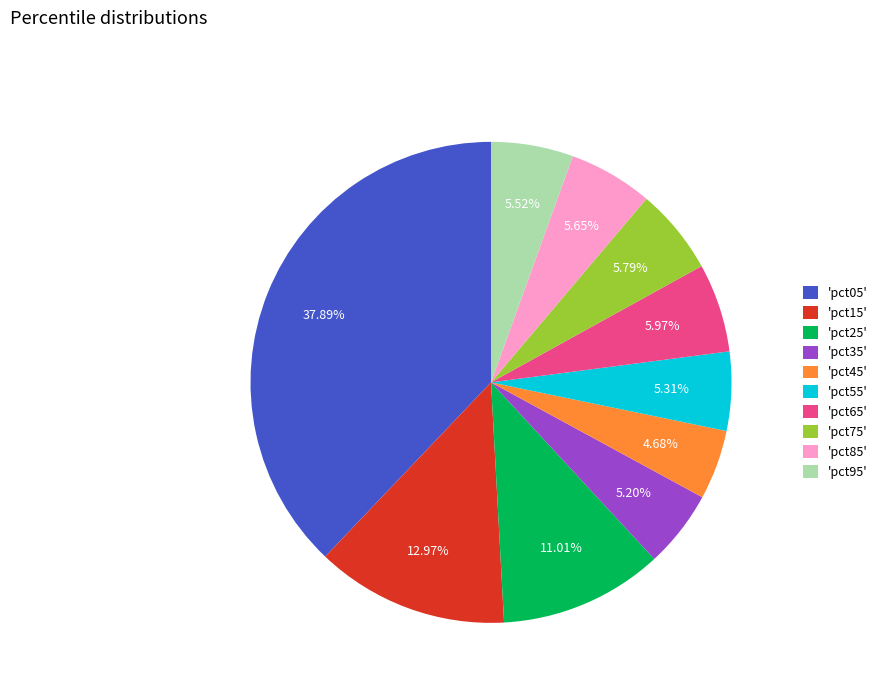

Does 'pct25' represent more than half of the total?

No